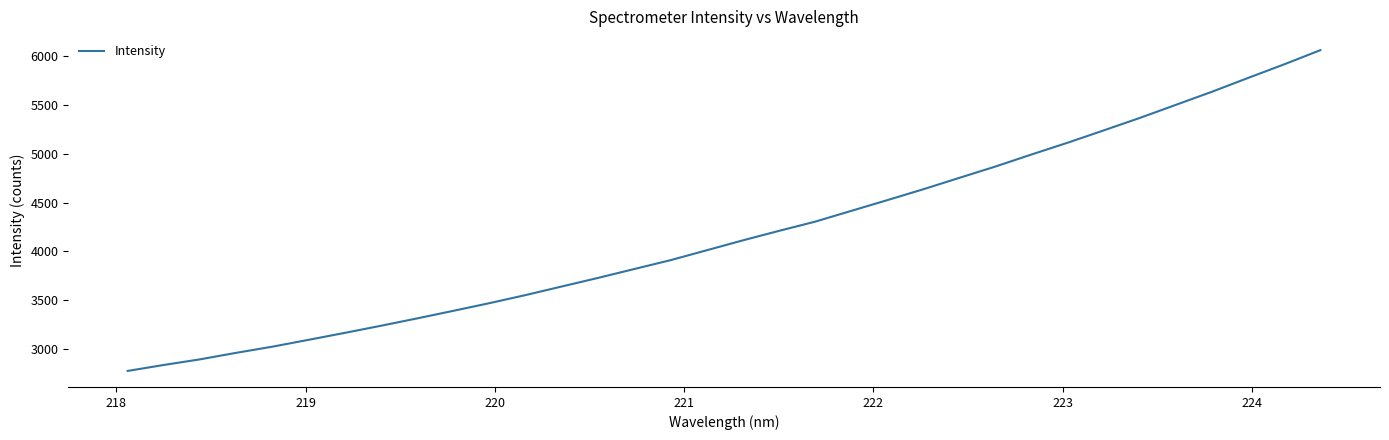

What is the greatest value displayed?

6061.2